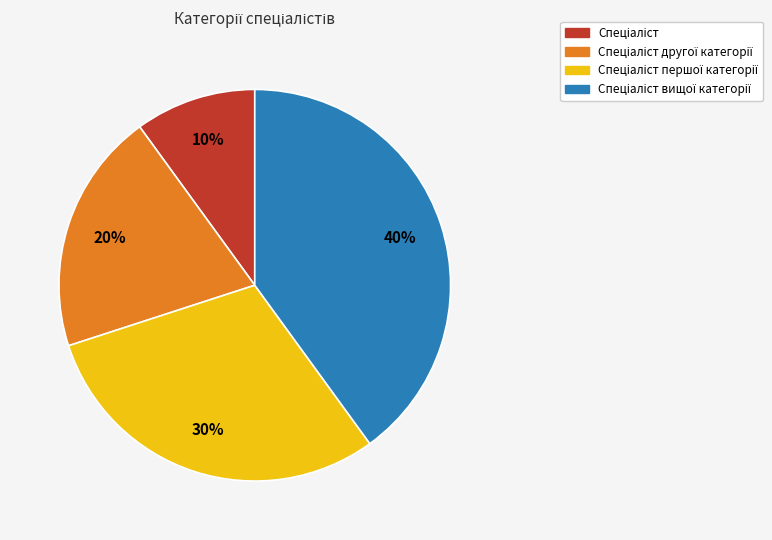

How many segments does this pie chart have?

4